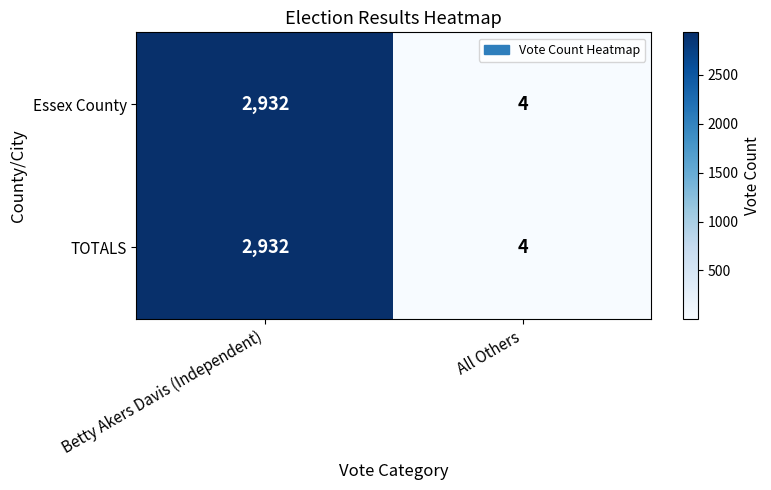

What is the difference between the TOTALS values at All Others and Betty Akers Davis (Independent)?

2928